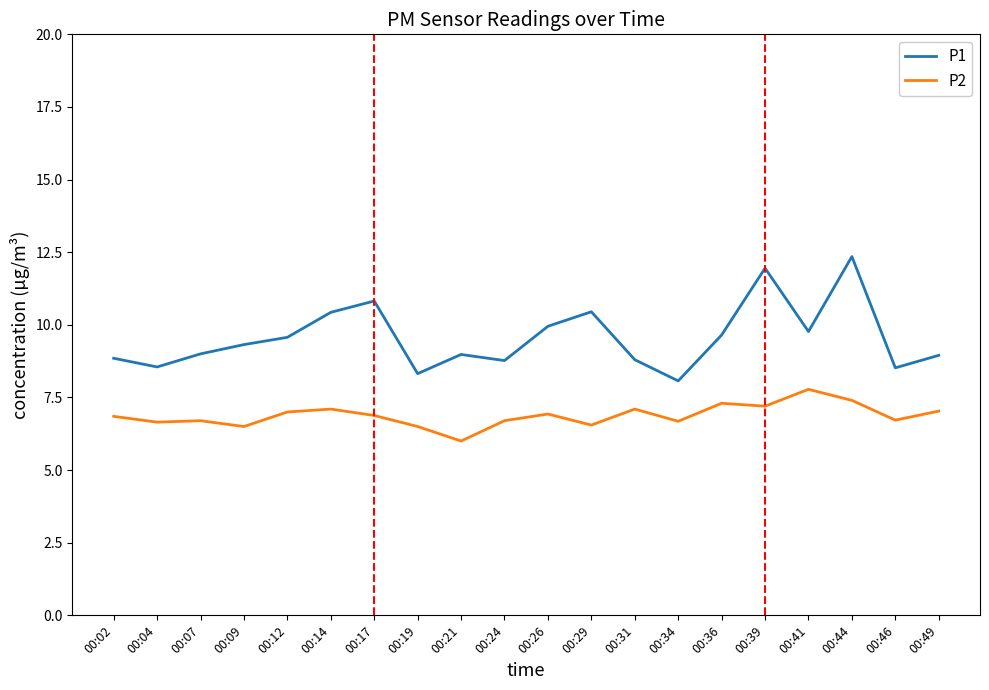

At which category is the sum across all series the highest?

00:44